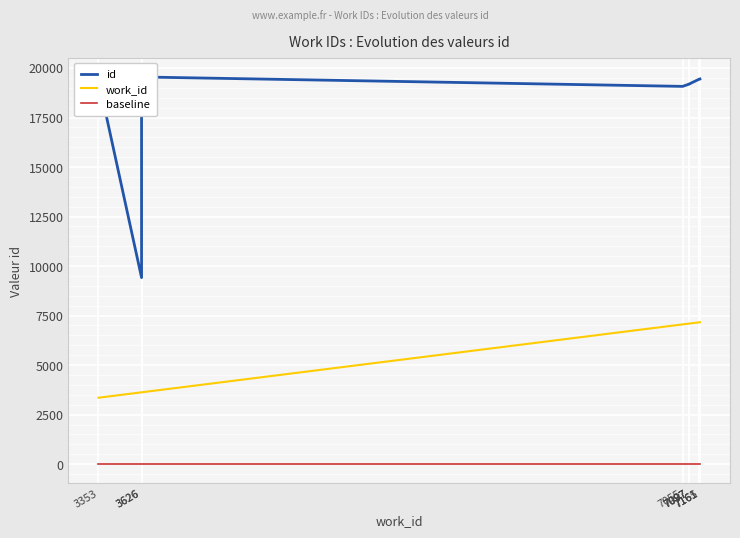

Reading right to left, extract all data points from this chart.

id: 19446	19439	19438	19193	19191	19187	19072	19547	9416	19397
work_id: 7165	7161	7161	7097	7097	7097	7055	3626	3626	3353
baseline: 0	0	0	0	0	0	0	0	0	0